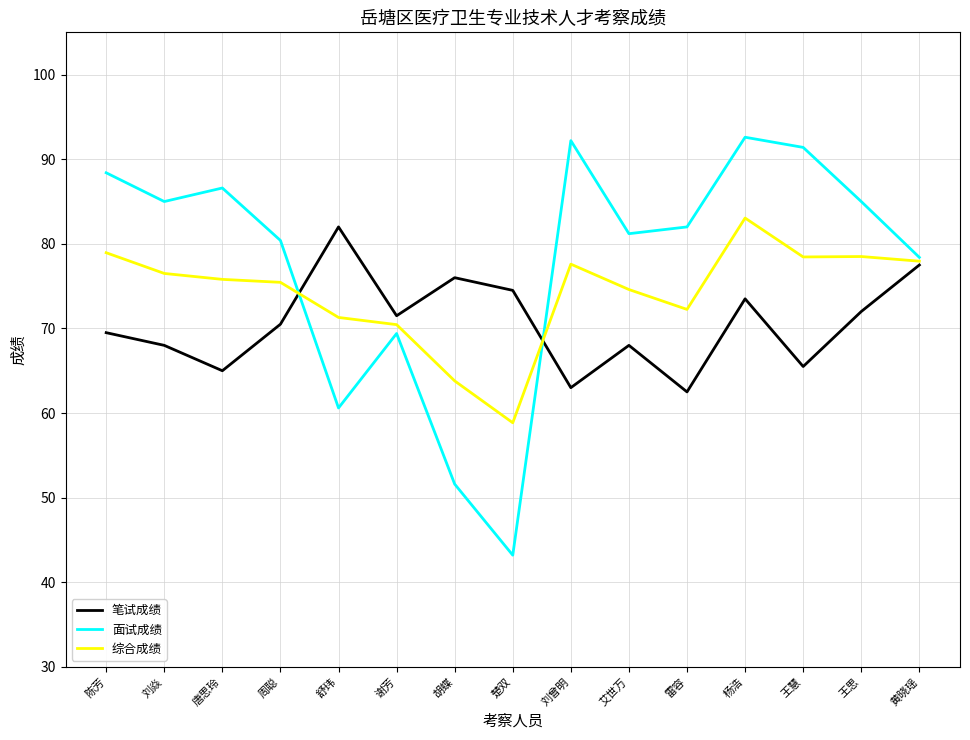

Rank the series at 陈芳 from highest to lowest value.

面试成绩, 综合成绩, 笔试成绩